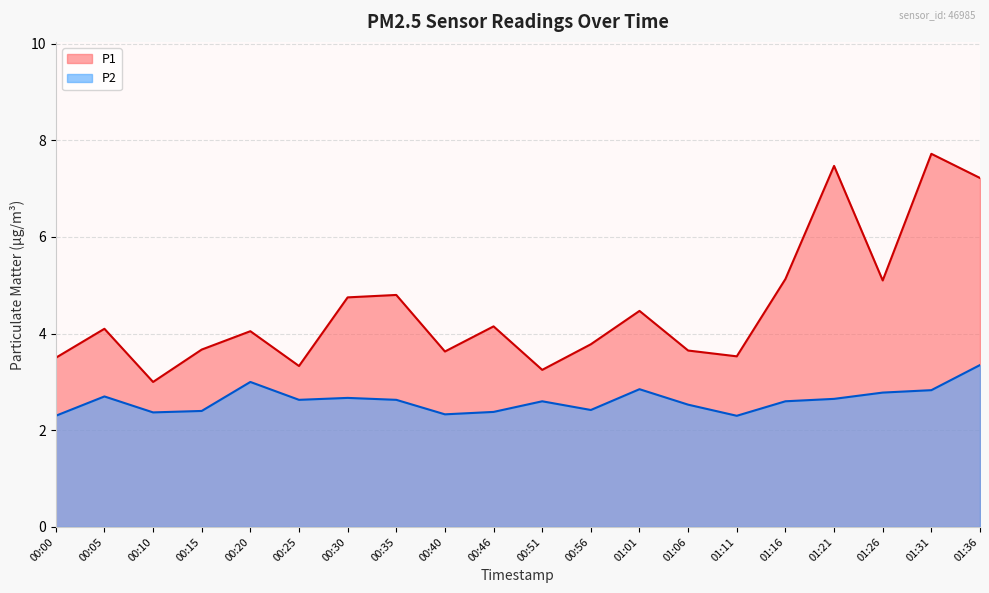

Is it true that P2 equals 2.6 at 00:51?

True